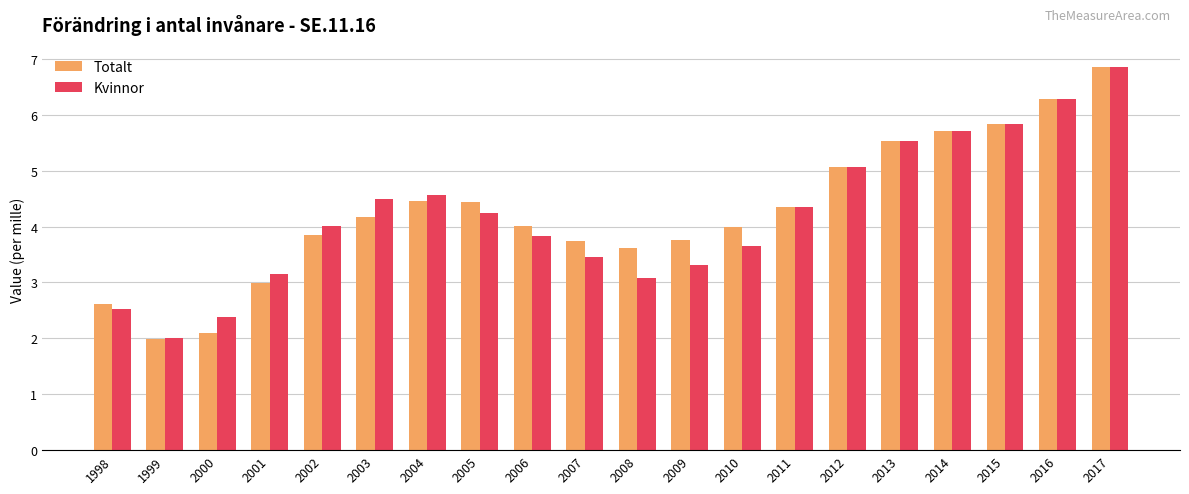

What is the difference between the maximum and minimum values in the Kvinnor series?

4.9